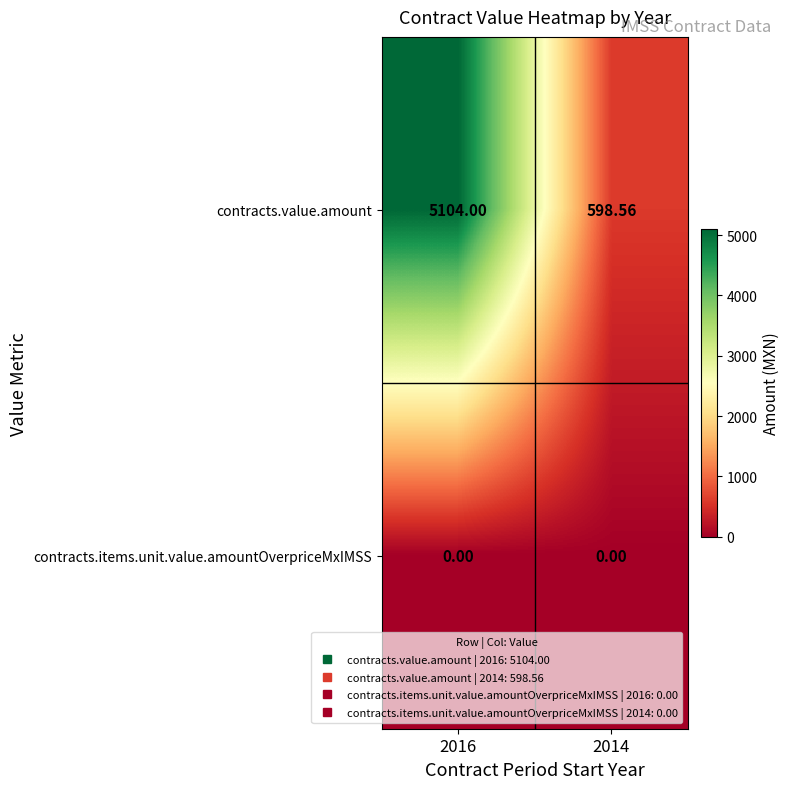

Which series changed the most between 2016 and 2014?

contracts.value.amount